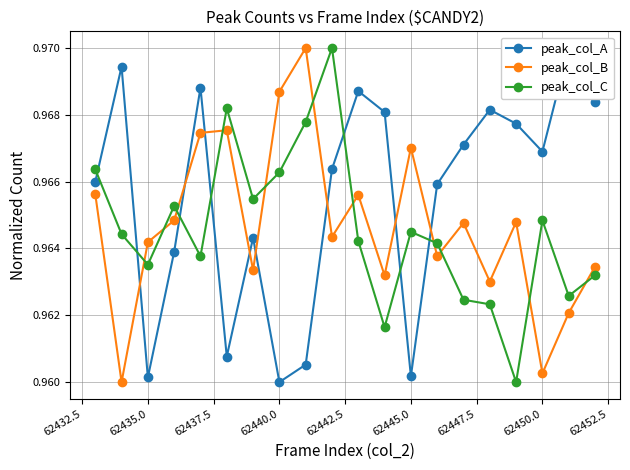

What is the sum of all peak_col_B values?

19.3